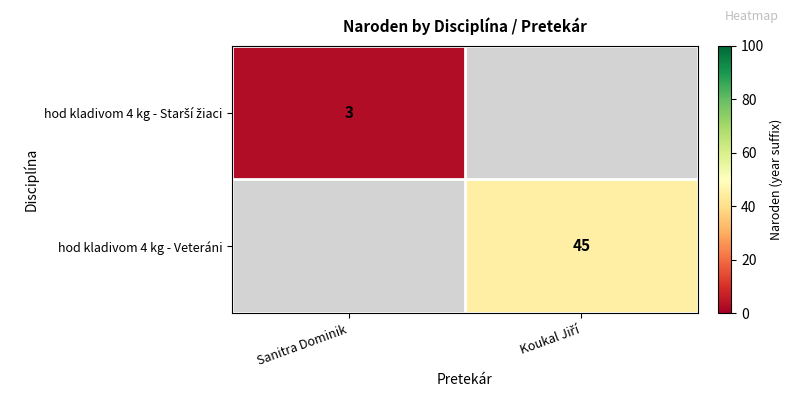

The hod kladivom 4 kg - Starší žiaci series shows 4.3 at Sanitra Dominik. True or false?

False